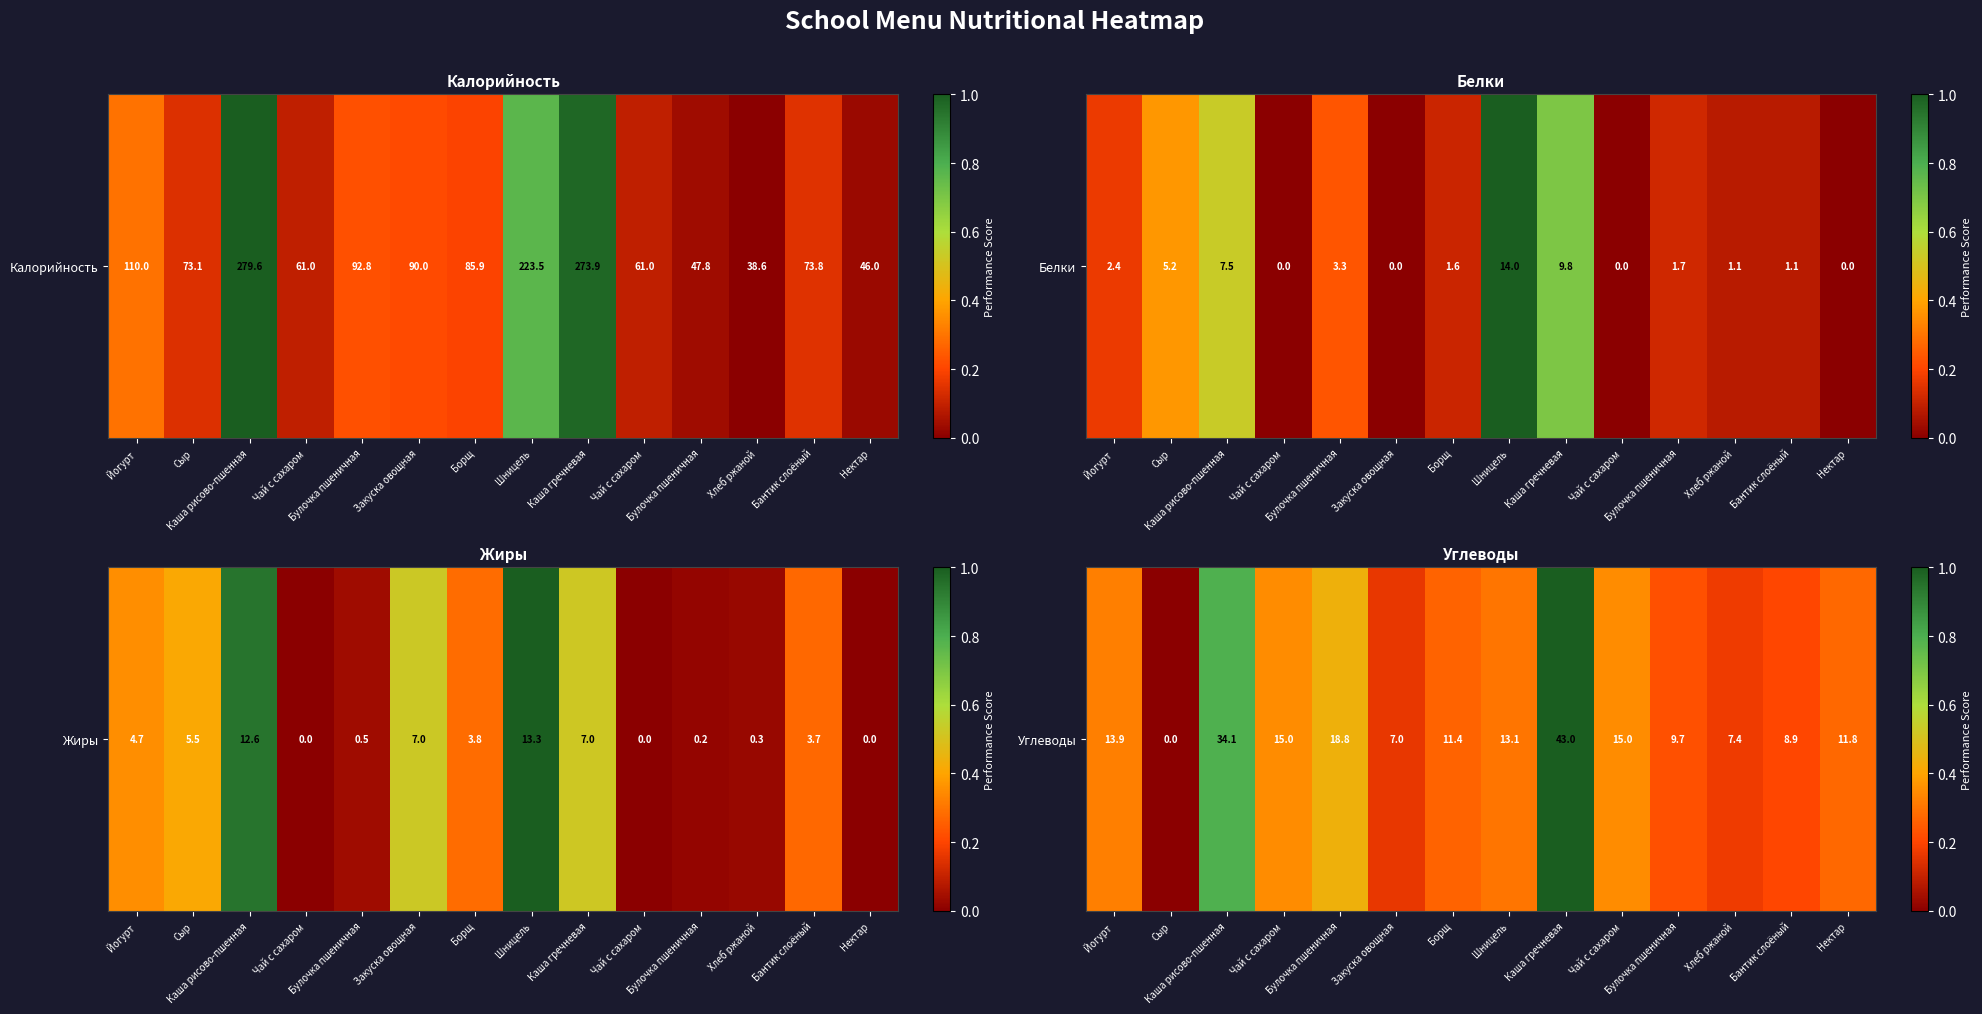

List the labels in order of value, largest first.

Каша гречневая, Каша рисово-пшенная, Булочка пшеничная, Чай с сахаром, Чай с сахаром, Йогурт, Шницель, Нектар, Борщ, Булочка пшеничная, Бантик слоёный, Хлеб ржаной, Закуска овощная, Сыр